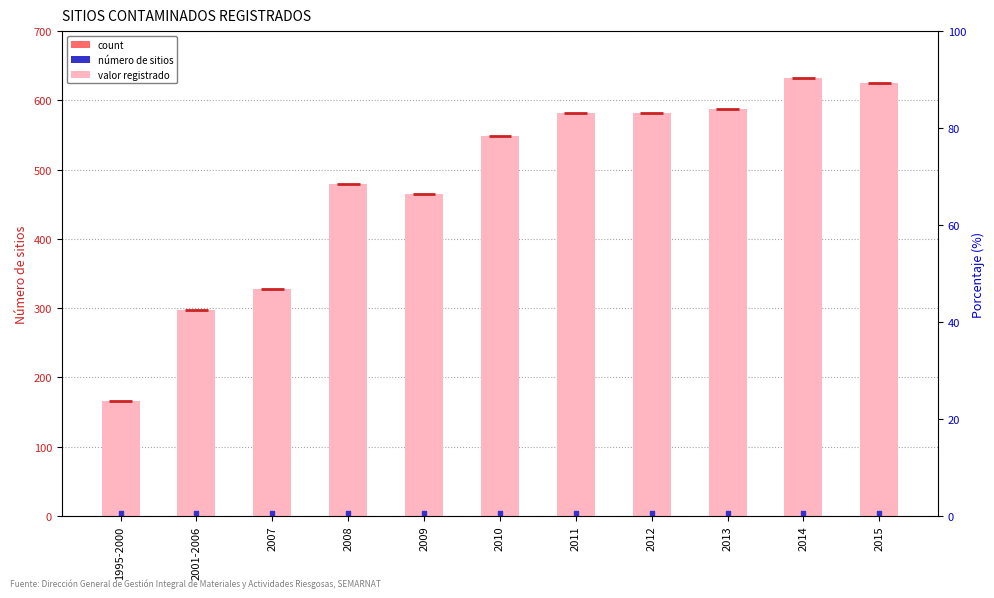

What is the change in value from 1995-2000 to 2013?

+421